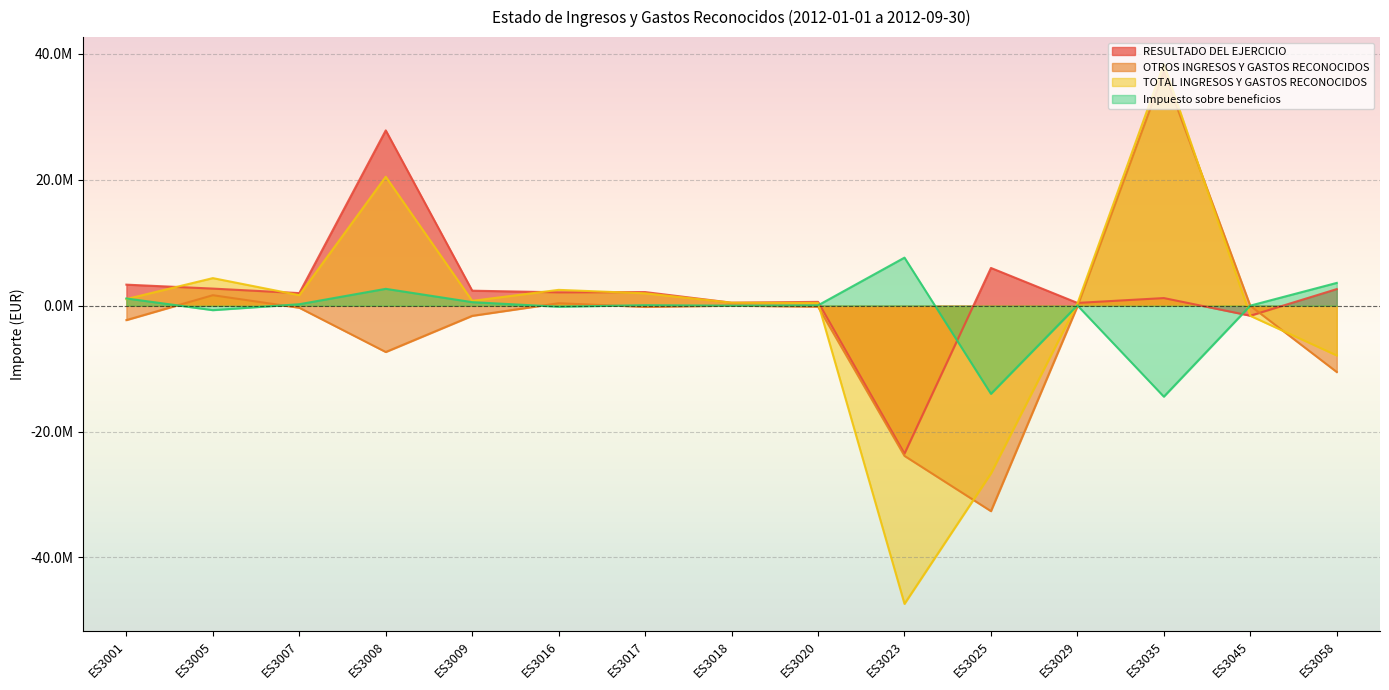

Rank the series by their maximum value, from highest to lowest.

TOTAL INGRESOS Y GASTOS RECONOCIDOS, OTROS INGRESOS Y GASTOS RECONOCIDOS, RESULTADO DEL EJERCICIO, Impuesto sobre beneficios